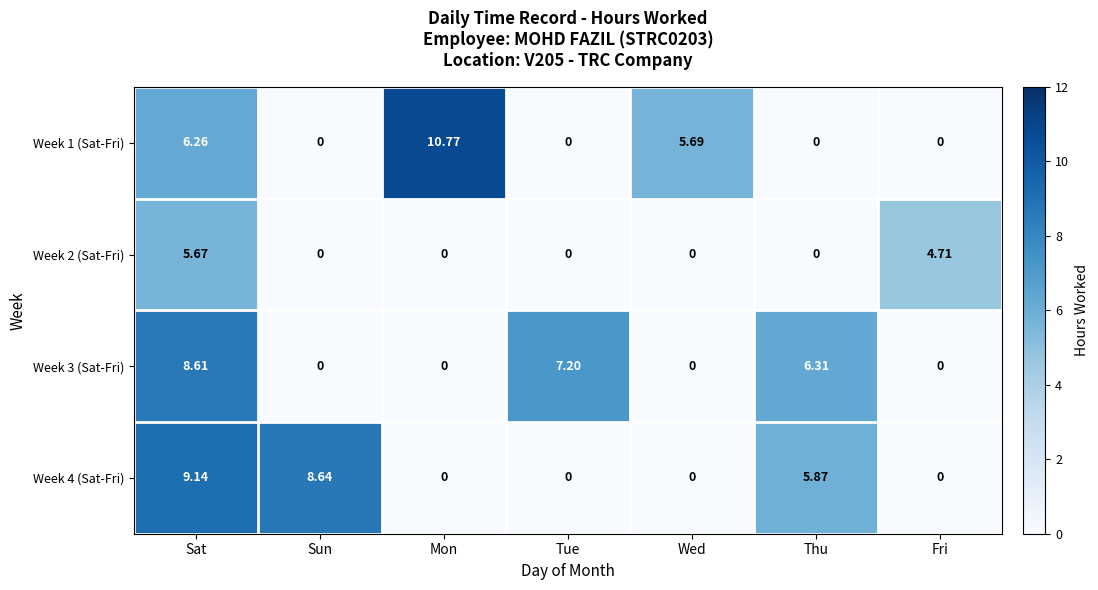

What is the difference between the highest and lowest values at Tue?

7.2